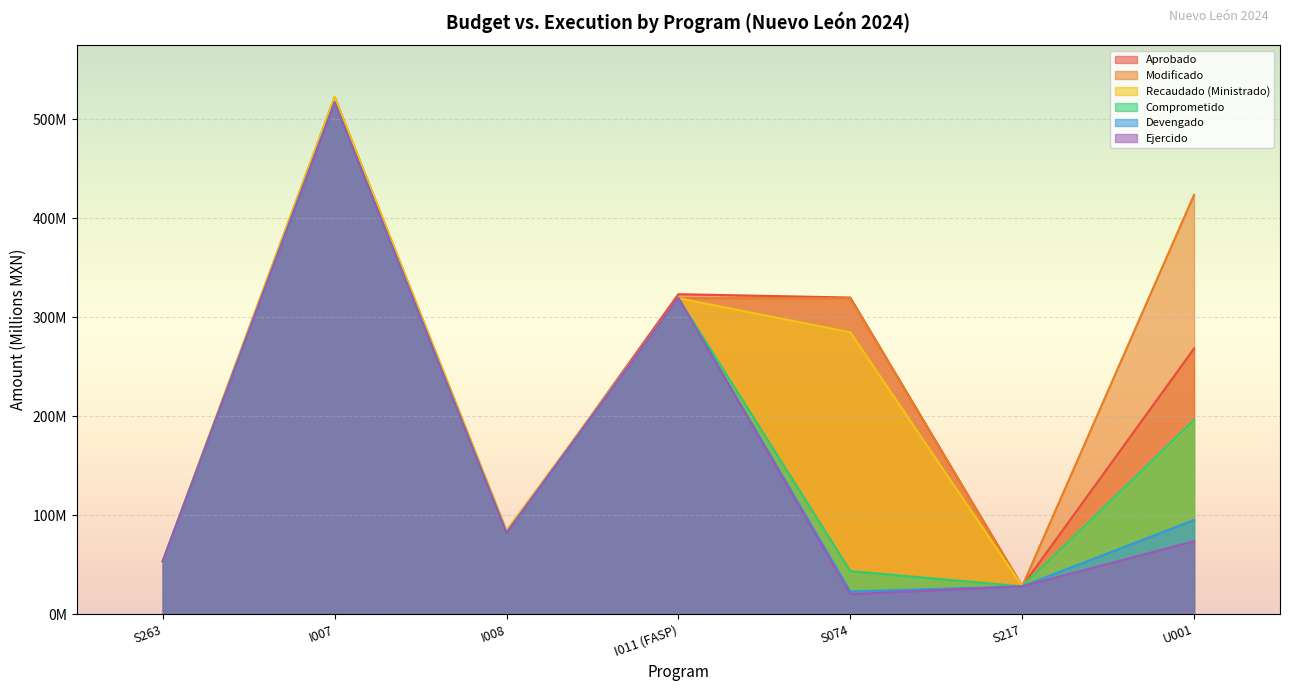

What is the difference between the maximum and minimum values in the Aprobado series?

489.0